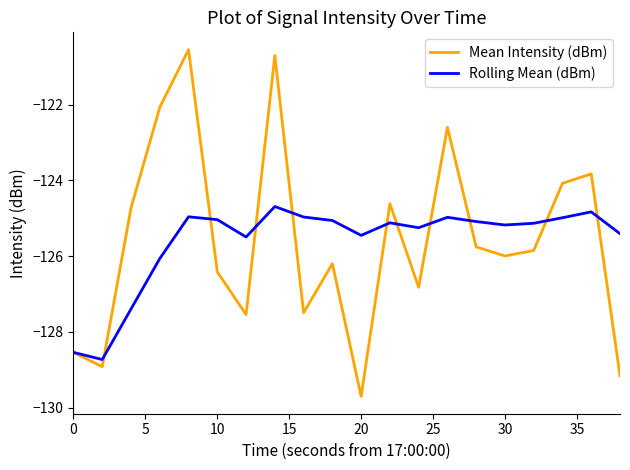

What is the greatest value displayed?

-120.5